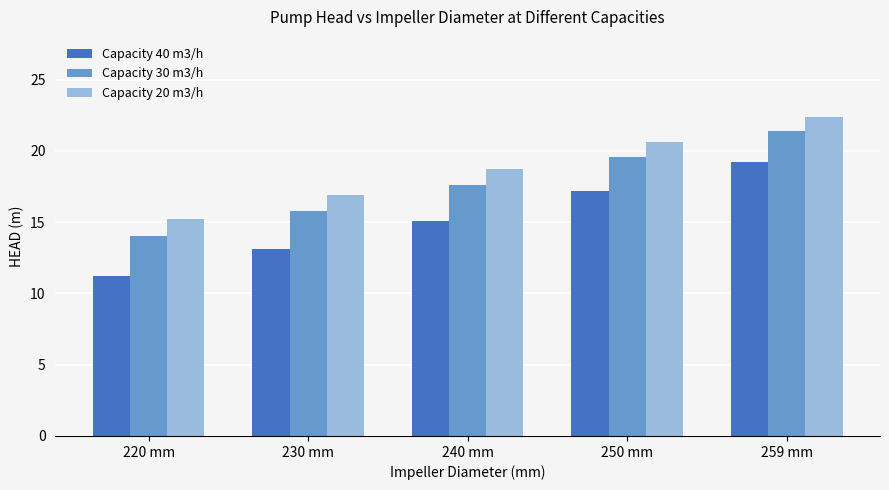

Rank the series by their average value, from lowest to highest.

Capacity 40 m3/h, Capacity 30 m3/h, Capacity 20 m3/h